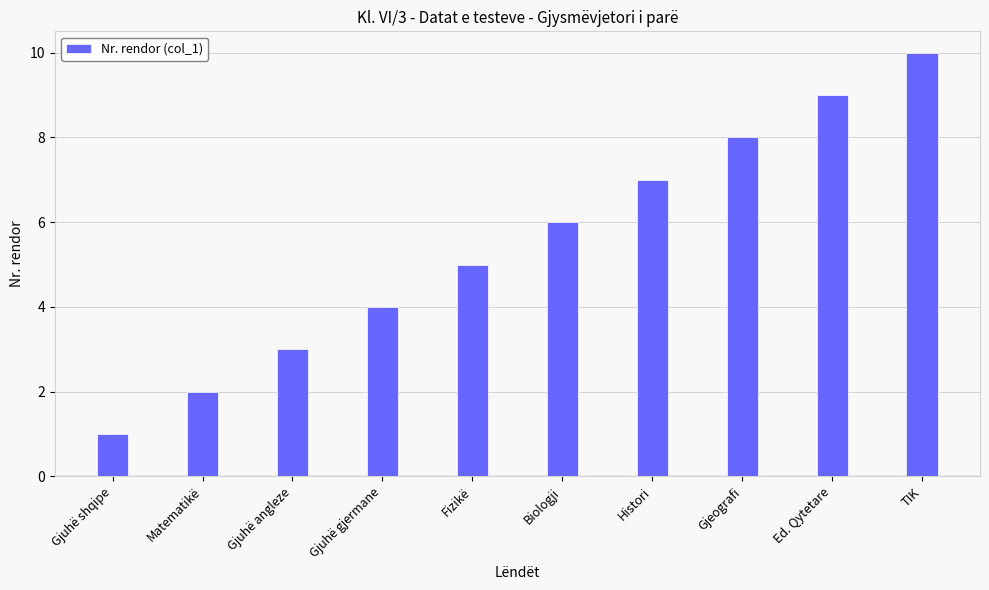

Which has a higher value, TIK or Fizikë?

TIK